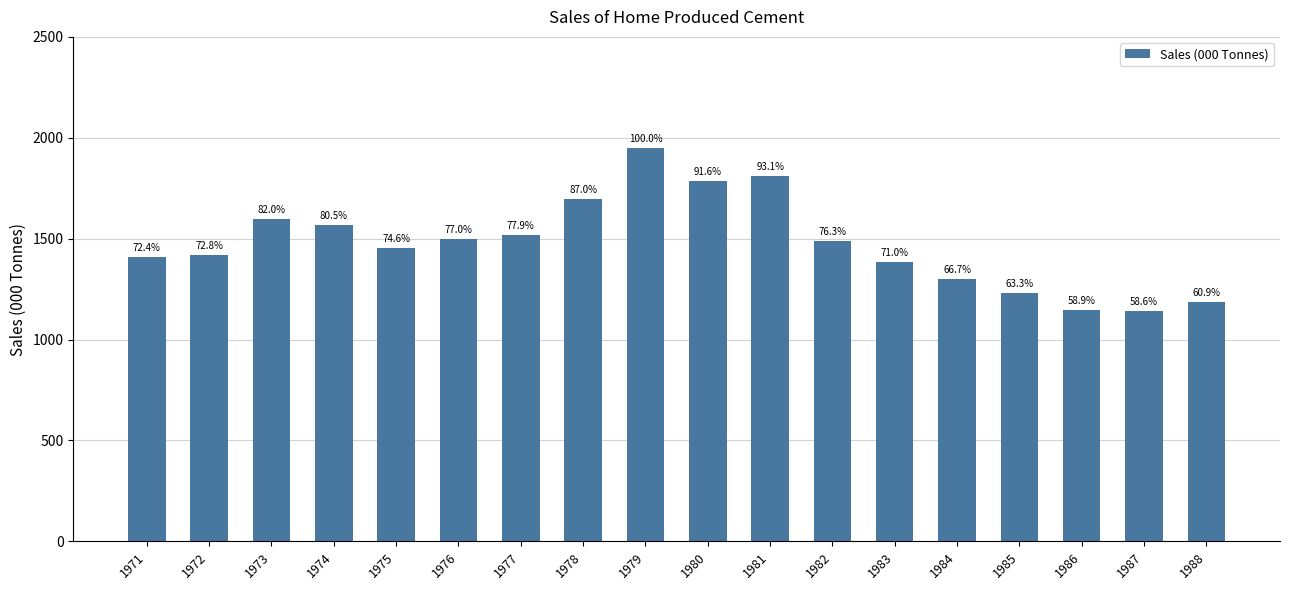

Reading left to right, list all the values displayed in this chart.

1410.0	1417.5	1596.8	1568.7	1453.3	1500.4	1516.6	1694.9	1947.8	1783.8	1812.5	1486.1	1382.5	1298.4	1233.1	1147.9	1142.2	1186.0